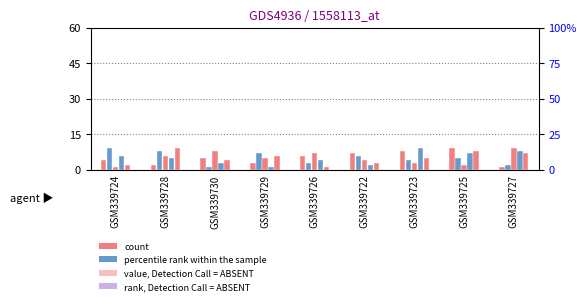

Does the chart contain stacked bars?

No